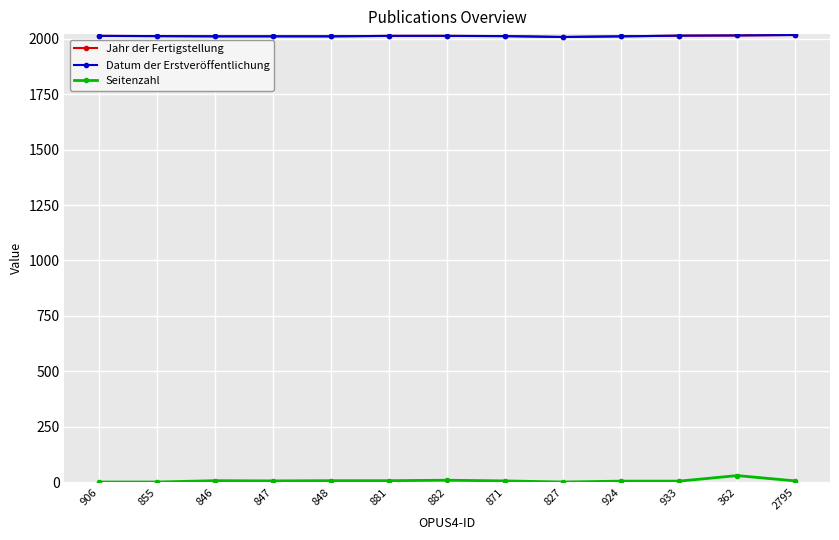

What is the average value of the Datum der Erstveröffentlichung series?

2013